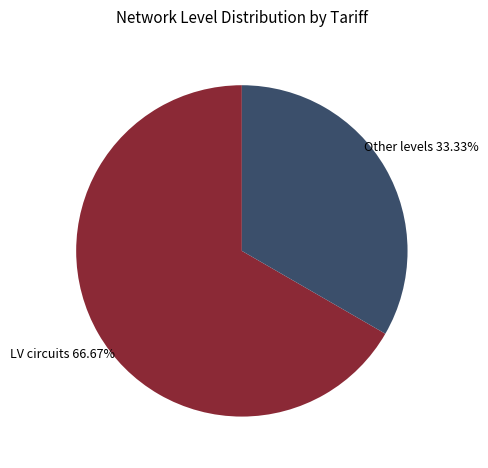

Is there a majority slice in this chart?

Yes